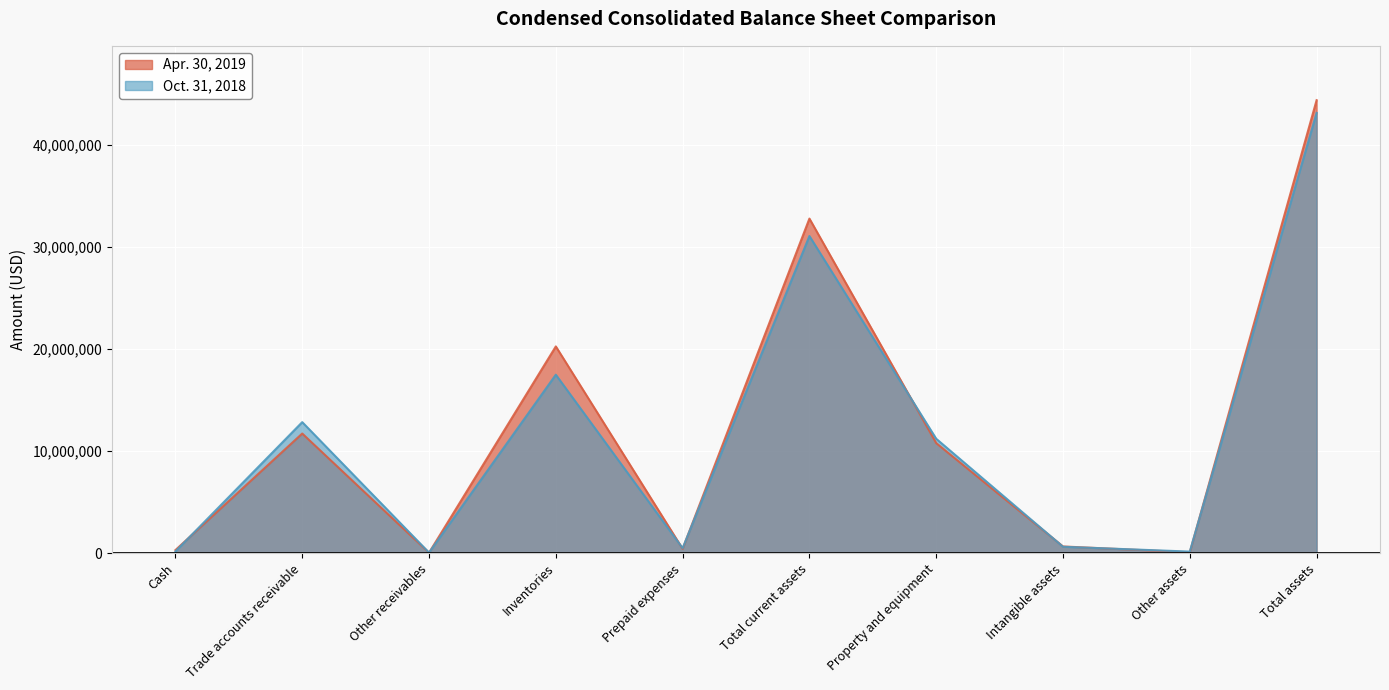

What is the spread (max minus min) of values at Trade accounts receivable?

1115688